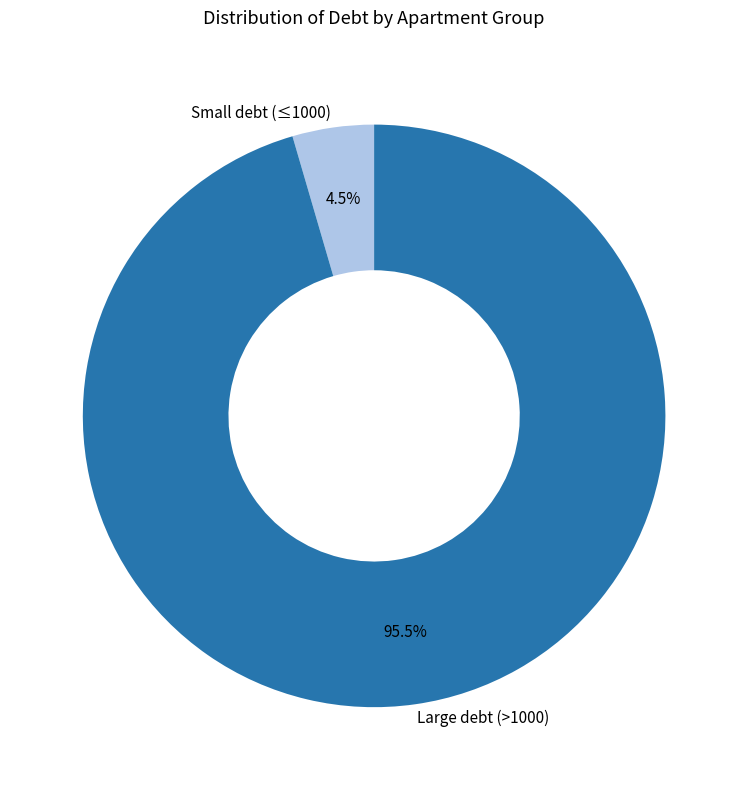

Does Small debt (≤1000) account for over 50% of the chart?

No